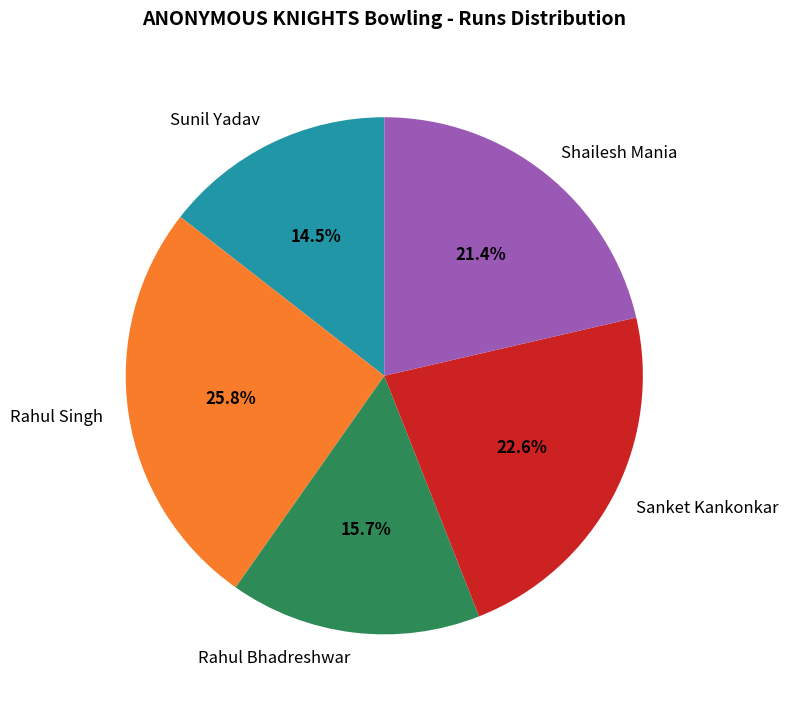

Which category has the biggest portion of the pie?

Rahul Singh